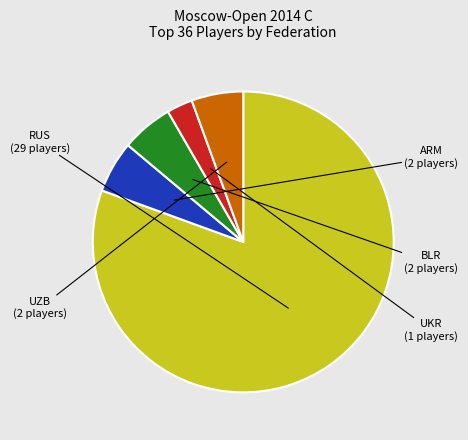

Is there any slice that represents more than half of the pie?

Yes